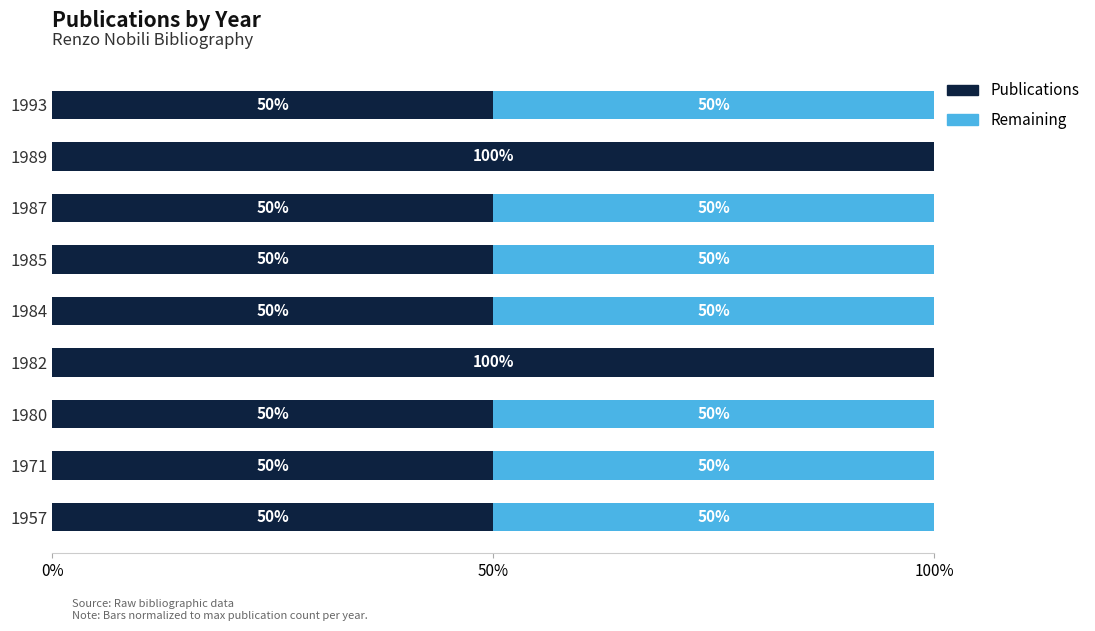

Which series has the largest range (max minus min)?

Publications